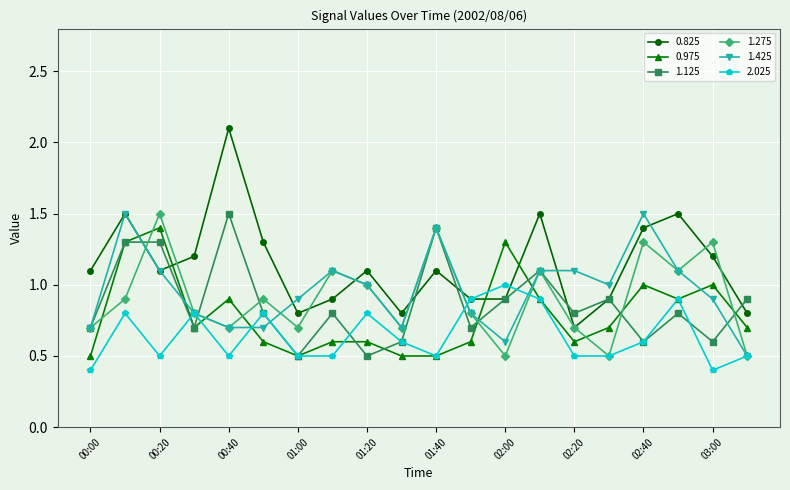

Which series has the largest total across all categories?

0.825